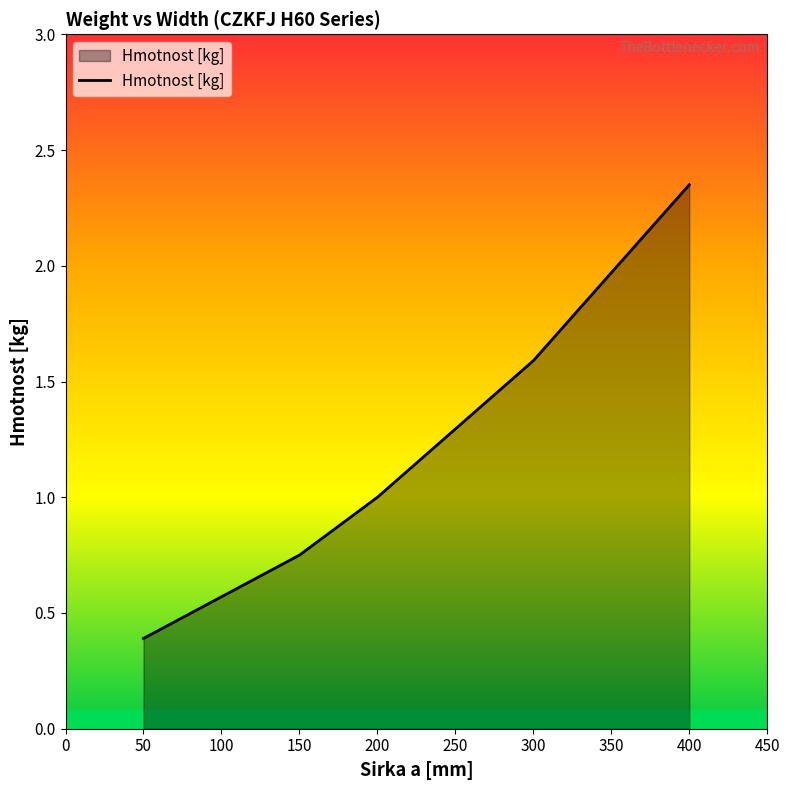

Which has a higher value, 150 or 300?

300